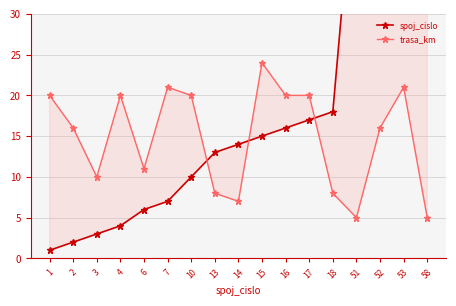

Does the chart have visible grid lines?

Yes